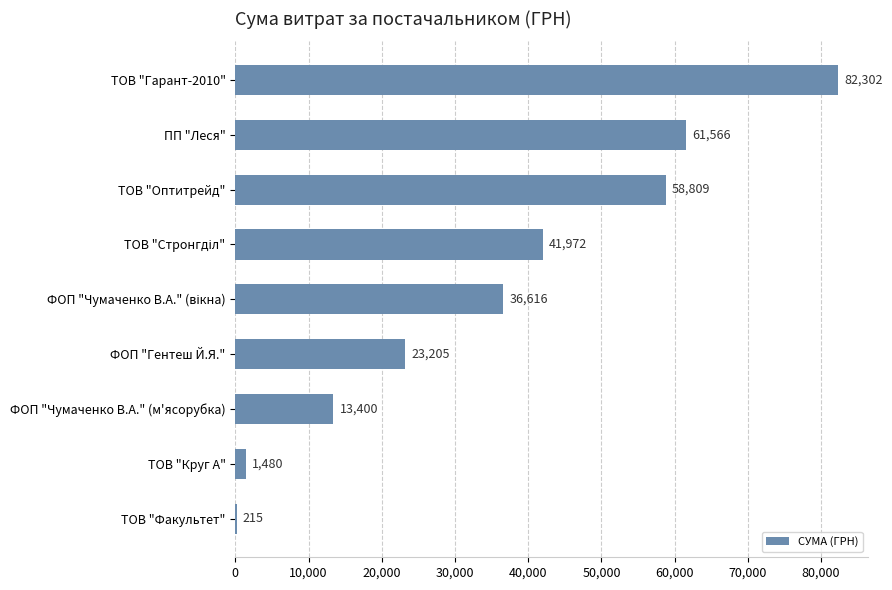

Which category has the highest value across all series?

ТОВ "Гарант-2010"